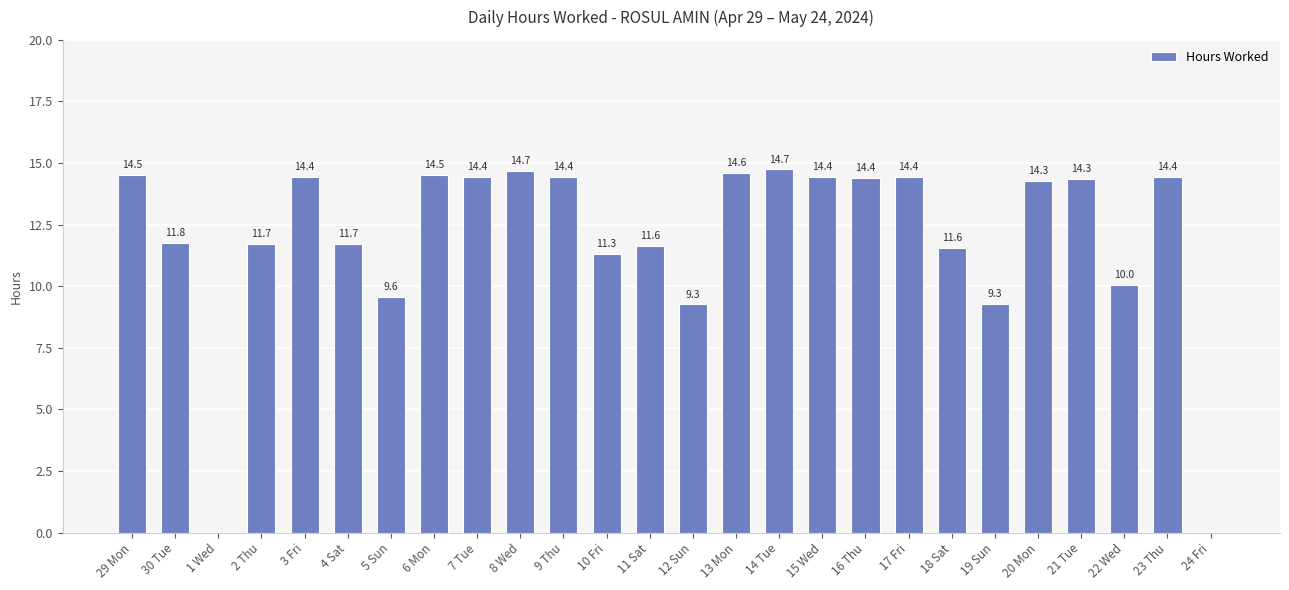

Reading left to right, list all the values displayed in this chart.

29 Mon=14.5	30 Tue=11.8	1 Wed=0.0	2 Thu=11.7	3 Fri=14.4	4 Sat=11.7	5 Sun=9.6	6 Mon=14.5	7 Tue=14.4	8 Wed=14.7	9 Thu=14.4	10 Fri=11.3	11 Sat=11.6	12 Sun=9.3	13 Mon=14.6	14 Tue=14.7	15 Wed=14.4	16 Thu=14.4	17 Fri=14.4	18 Sat=11.6	19 Sun=9.3	20 Mon=14.3	21 Tue=14.3	22 Wed=10.0	23 Thu=14.4	24 Fri=0.0